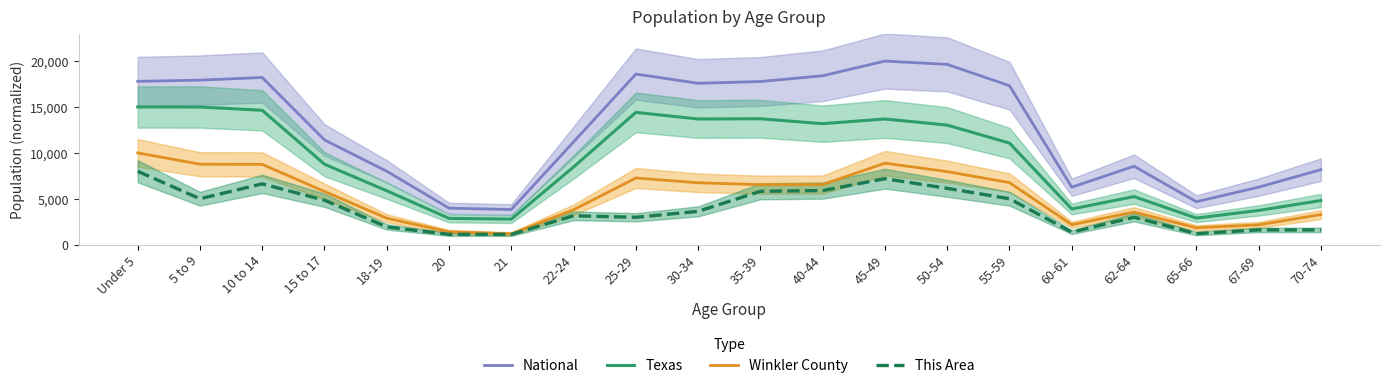

Reading right to left, what are all the values shown in this chart?

National: 70-74=8171.5	67-69=6266.7	65-66=4685.4	62-64=8546.7	60-61=6265.2	55-59=17319.3	50-54=19638.5	45-49=20000.0	40-44=18399.2	35-39=17772.7	30-34=17581.1	25-29=18584.9	22-24=11196.3	21=3834.9	20=3980.1	18-19=8002.3	15 to 17=11409.1	10 to 14=18210.9	5 to 9=17921.5	Under 5=17791.8
Texas: 70-74=4815.9	67-69=3733.8	65-66=2901.7	62-64=5244.4	60-61=3893.2	55-59=11067.8	50-54=13027.4	45-49=13693.2	40-44=13182.4	35-39=13717.5	30-34=13693.0	25-29=14413.3	22-24=8470.6	21=2792.5	20=2870.5	18-19=5879.4	15 to 17=8767.8	10 to 14=14637.6	5 to 9=14998.1	Under 5=15000.0
Winkler County: 70-74=3285.9	67-69=2164.3	65-66=1848.3	62-64=3554.5	60-61=2180.1	55-59=6761.5	50-54=7962.1	45-49=8878.4	40-44=6556.1	35-39=6540.3	30-34=6745.7	25-29=7267.0	22-24=3807.3	21=1184.8	20=1406.0	18-19=2891.0	15 to 17=5797.8	10 to 14=8752.0	5 to 9=8767.8	Under 5=10000.0
This Area: 70-74=1616.2	67-69=1616.2	65-66=1212.1	62-64=2989.9	60-61=1373.7	55-59=5010.1	50-54=6141.4	45-49=7191.9	40-44=5899.0	35-39=5818.2	30-34=3636.4	25-29=2989.9	22-24=3151.5	21=1131.3	20=1131.3	18-19=1939.4	15 to 17=4848.5	10 to 14=6626.3	5 to 9=5010.1	Under 5=8000.0